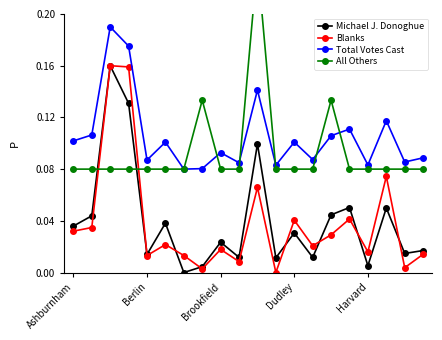

Reading right to left, list all the values displayed in this chart.

Michael J. Donoghue: 0.0	0.0	0.0	0.0	0.1	0.0	0.0	0.0	0.0	0.1	0.0	0.0	0.0	0.0	0.0	0.0	0.1	0.2	0.0	0.0
Blanks: 0.0	0.0	0.1	0.0	0.0	0.0	0.0	0.0	0.0	0.1	0.0	0.0	0.0	0.0	0.0	0.0	0.2	0.2	0.0	0.0
Total Votes Cast: 0.1	0.1	0.1	0.1	0.1	0.1	0.1	0.1	0.1	0.1	0.1	0.1	0.1	0.1	0.1	0.1	0.2	0.2	0.1	0.1
All Others: 0.1	0.1	0.1	0.1	0.1	0.1	0.1	0.1	0.1	0.2	0.1	0.1	0.1	0.1	0.1	0.1	0.1	0.1	0.1	0.1